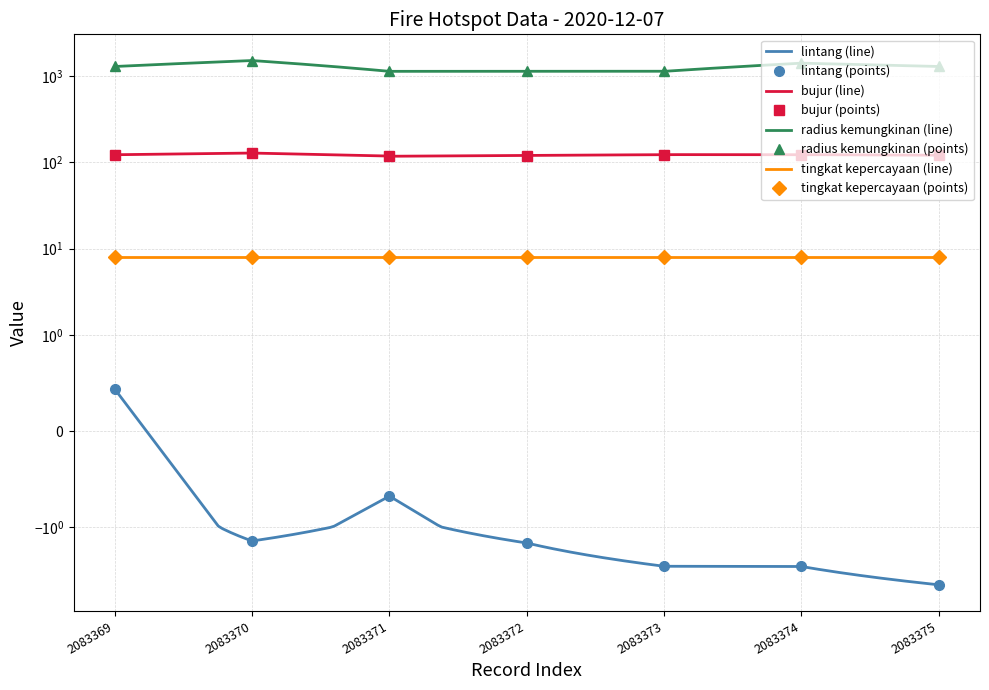

What is the greatest value displayed?

1500.0